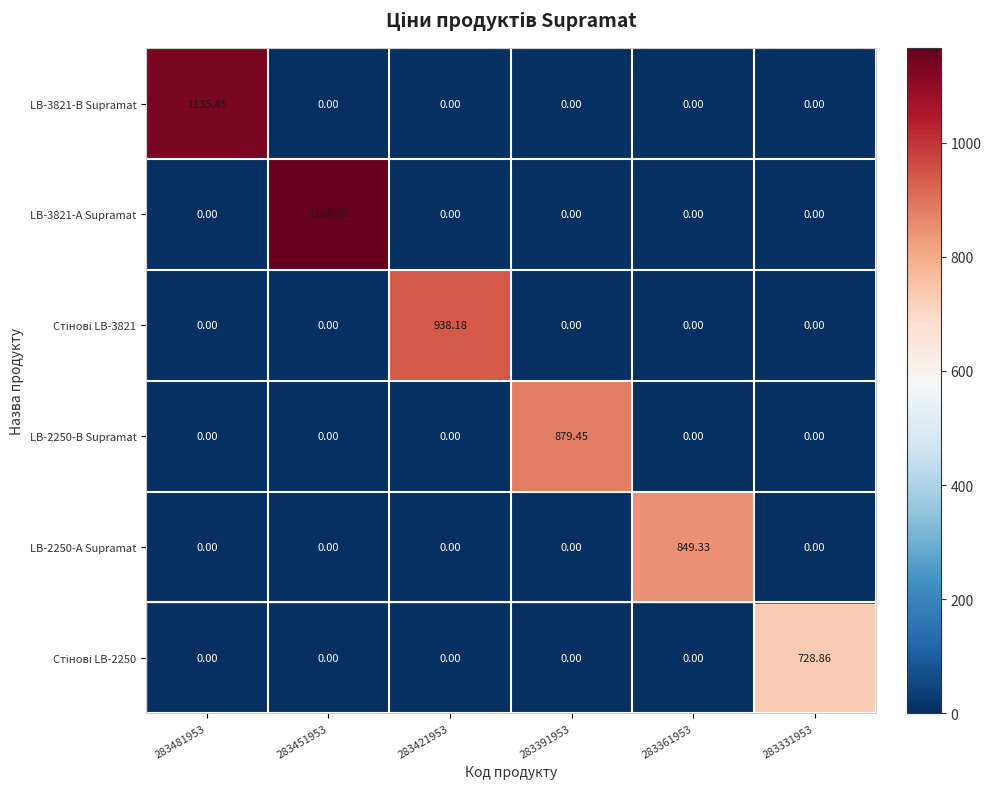

How many distinct data groups are displayed?

6